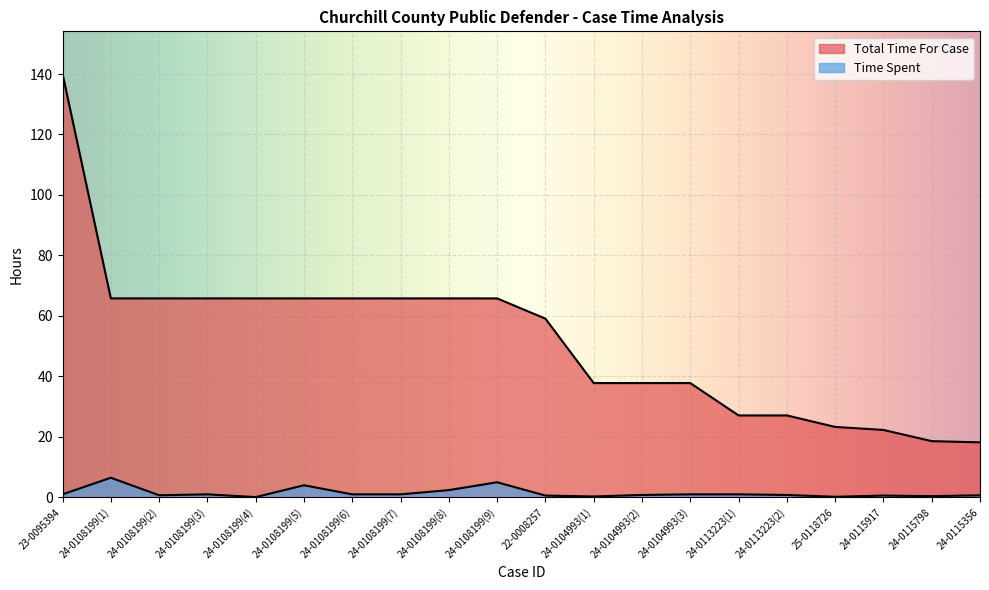

How many lines are shown in the chart?

2